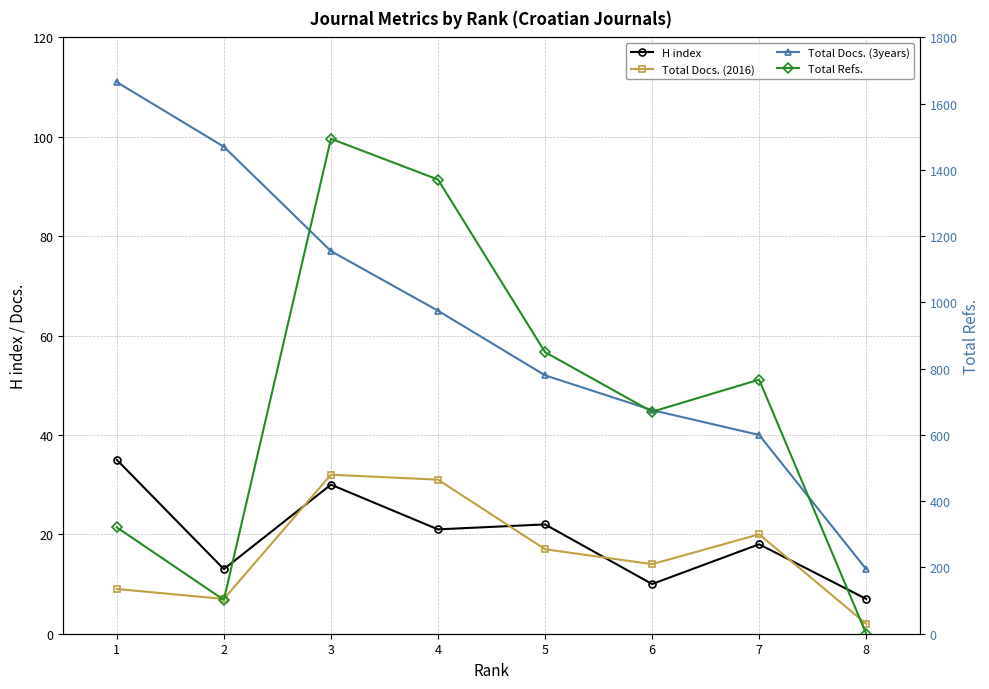

What is the value of the Total Docs. (2016) point at the 5th from the left?

17